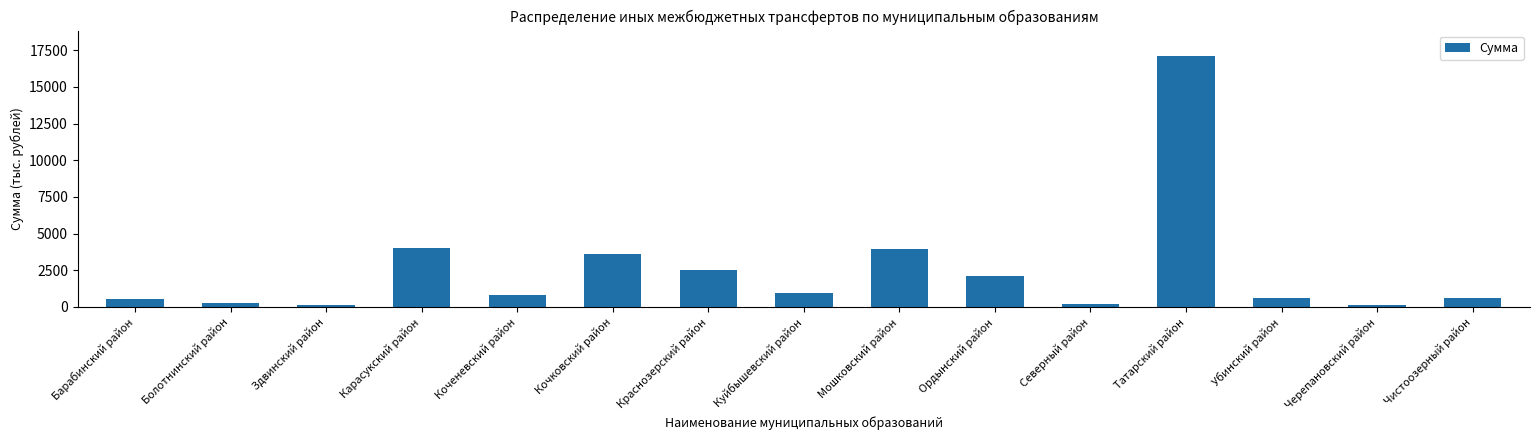

What is the difference between the maximum and minimum values?

17037.3